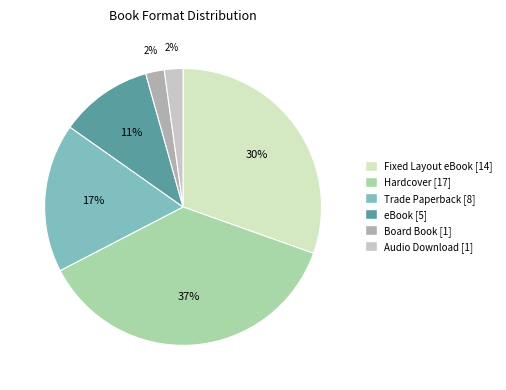

How many slices are in this pie chart?

6